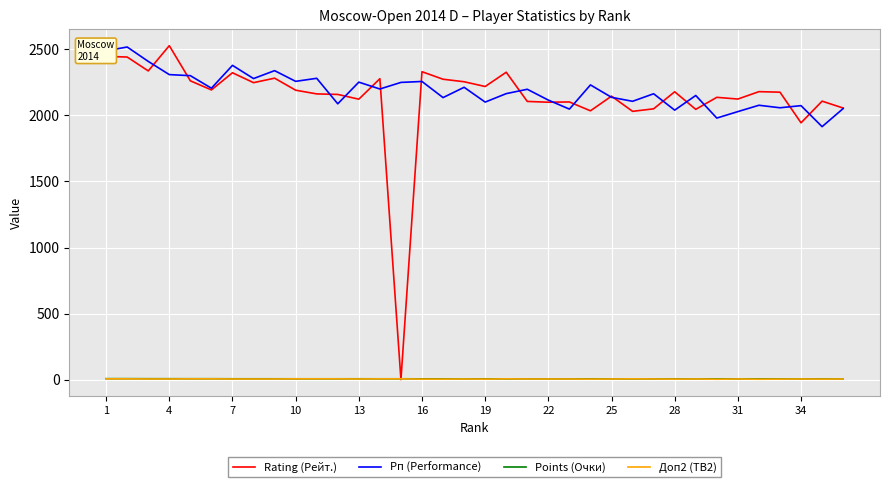

How many lines are shown in the chart?

4